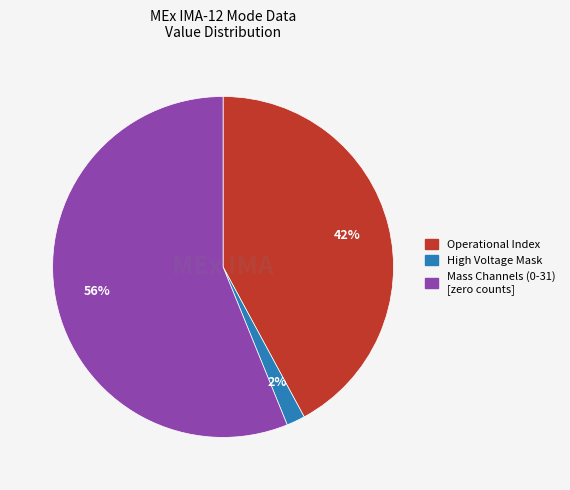

To the nearest percent, what is the difference between the largest and smallest slice percentages?

54%